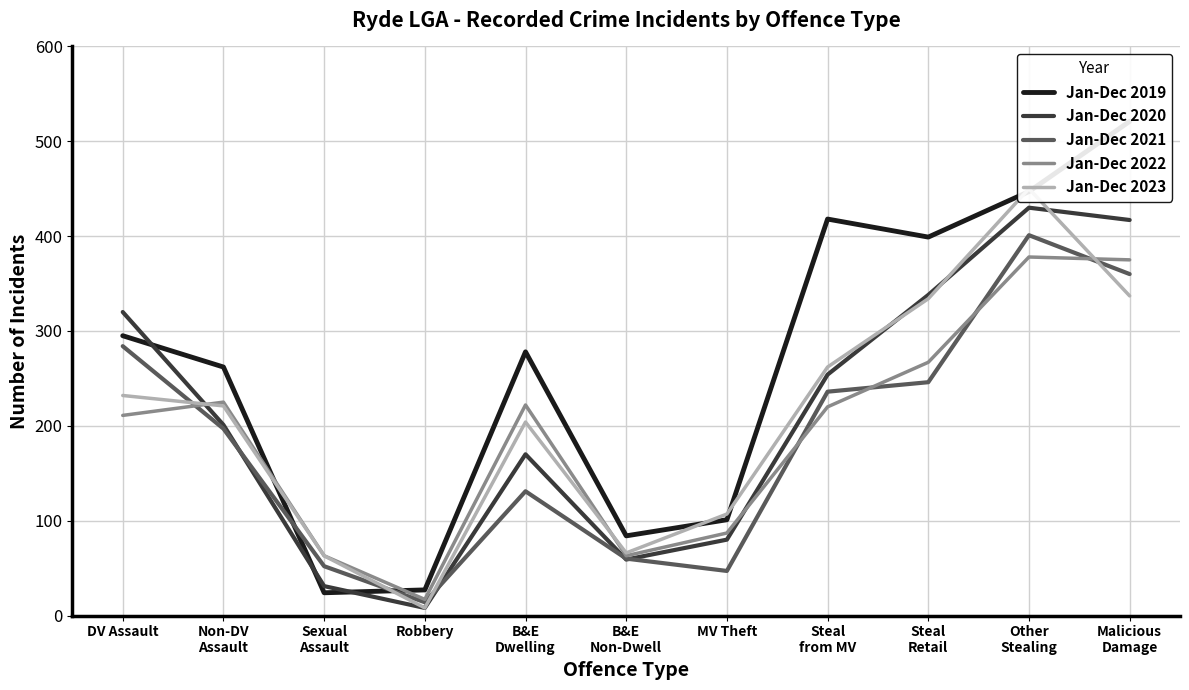

How many series are shown in this chart?

5